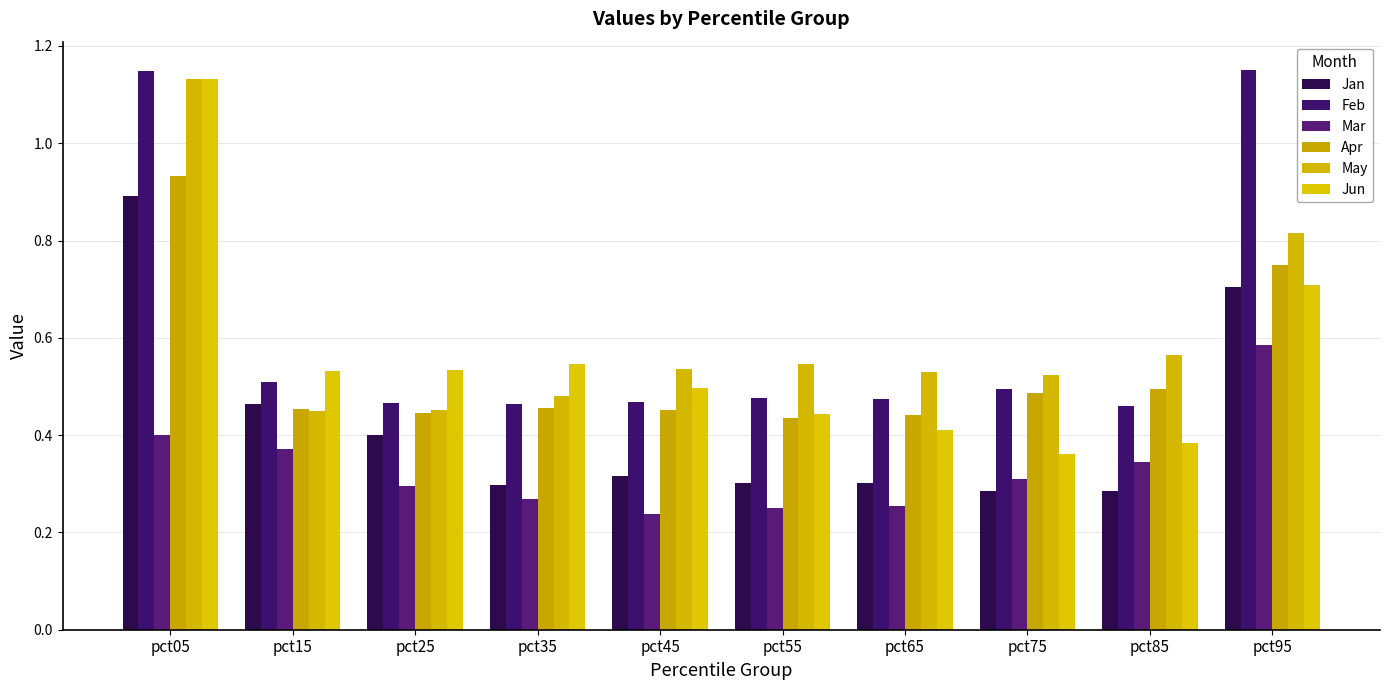

Count the Apr values in the range 0 to 1.

10